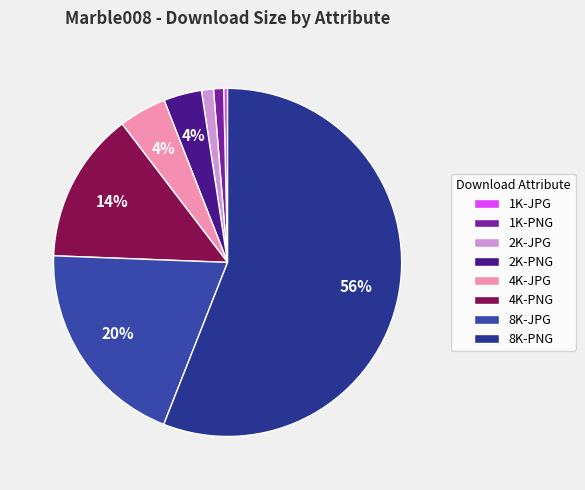

Rank the categories by value from highest to lowest.

8K-PNG, 8K-JPG, 4K-PNG, 4K-JPG, 2K-PNG, 2K-JPG, 1K-PNG, 1K-JPG